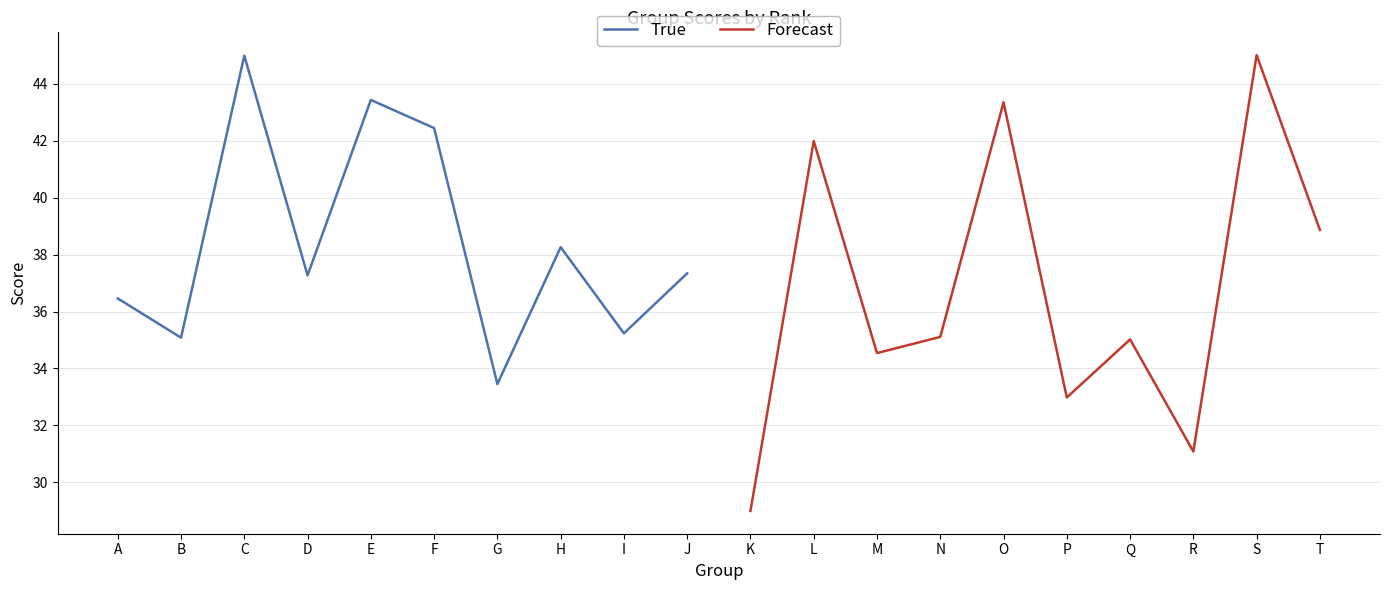

Is it true that True equals 63.4 at F?

False